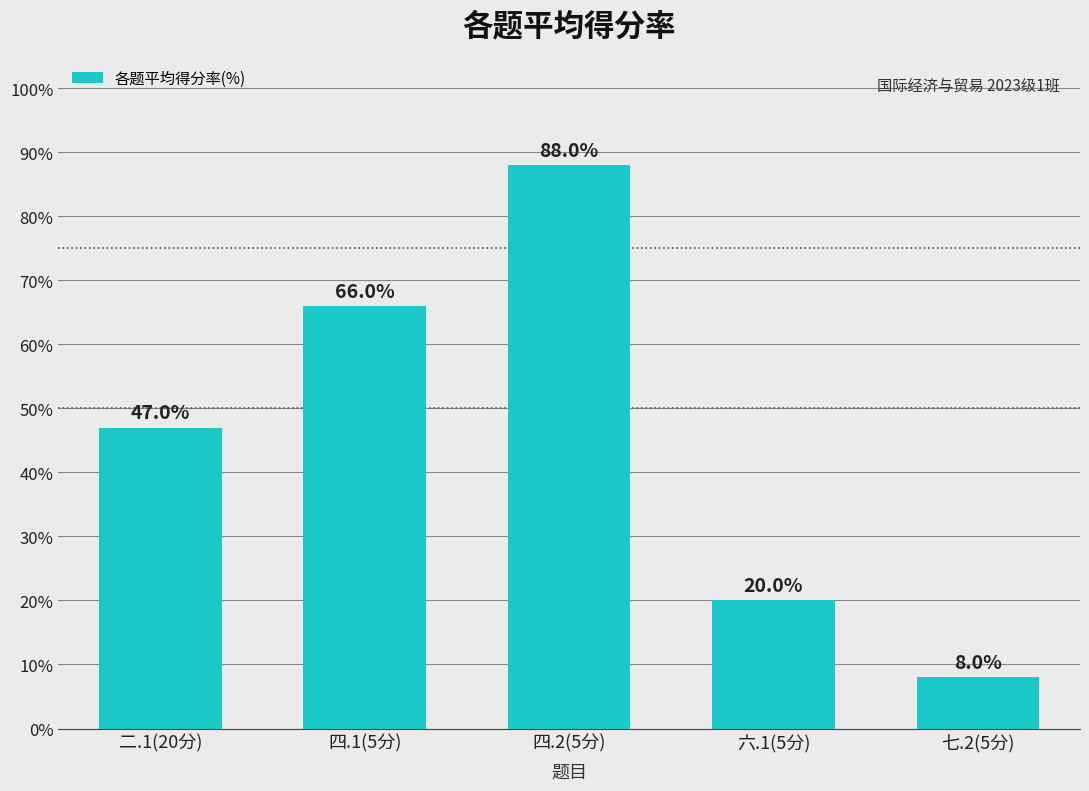

Reading left to right, what are all the values shown in this chart?

二.1(20分)=47	四.1(5分)=66	四.2(5分)=88	六.1(5分)=20	七.2(5分)=8